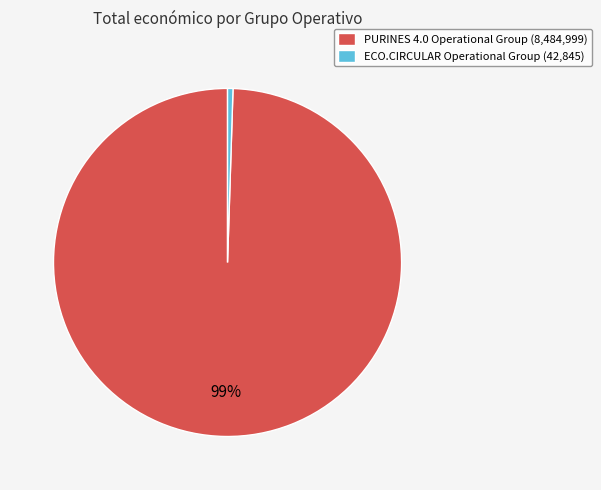

Is it true that PURINES 4.0 Operational Group is 90% of the pie?

False